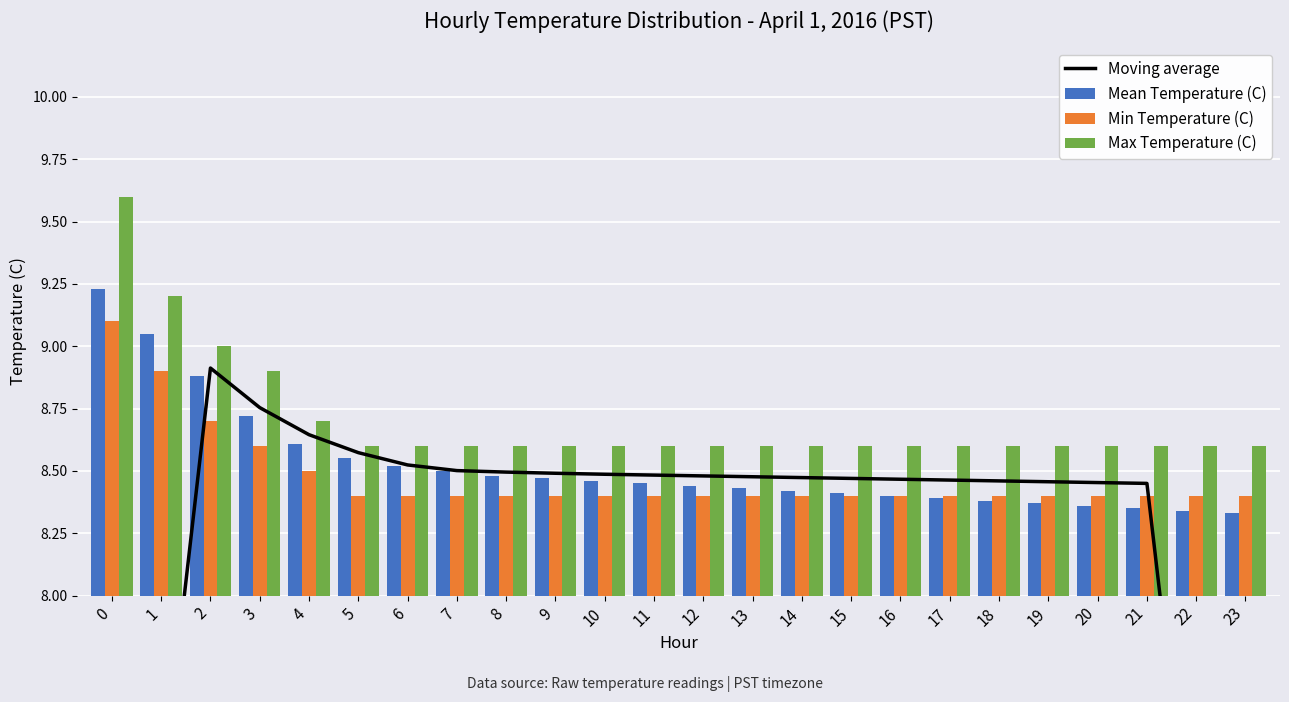

What is the value of the Max Temperature (C) bar at the 6th from the left?

8.6